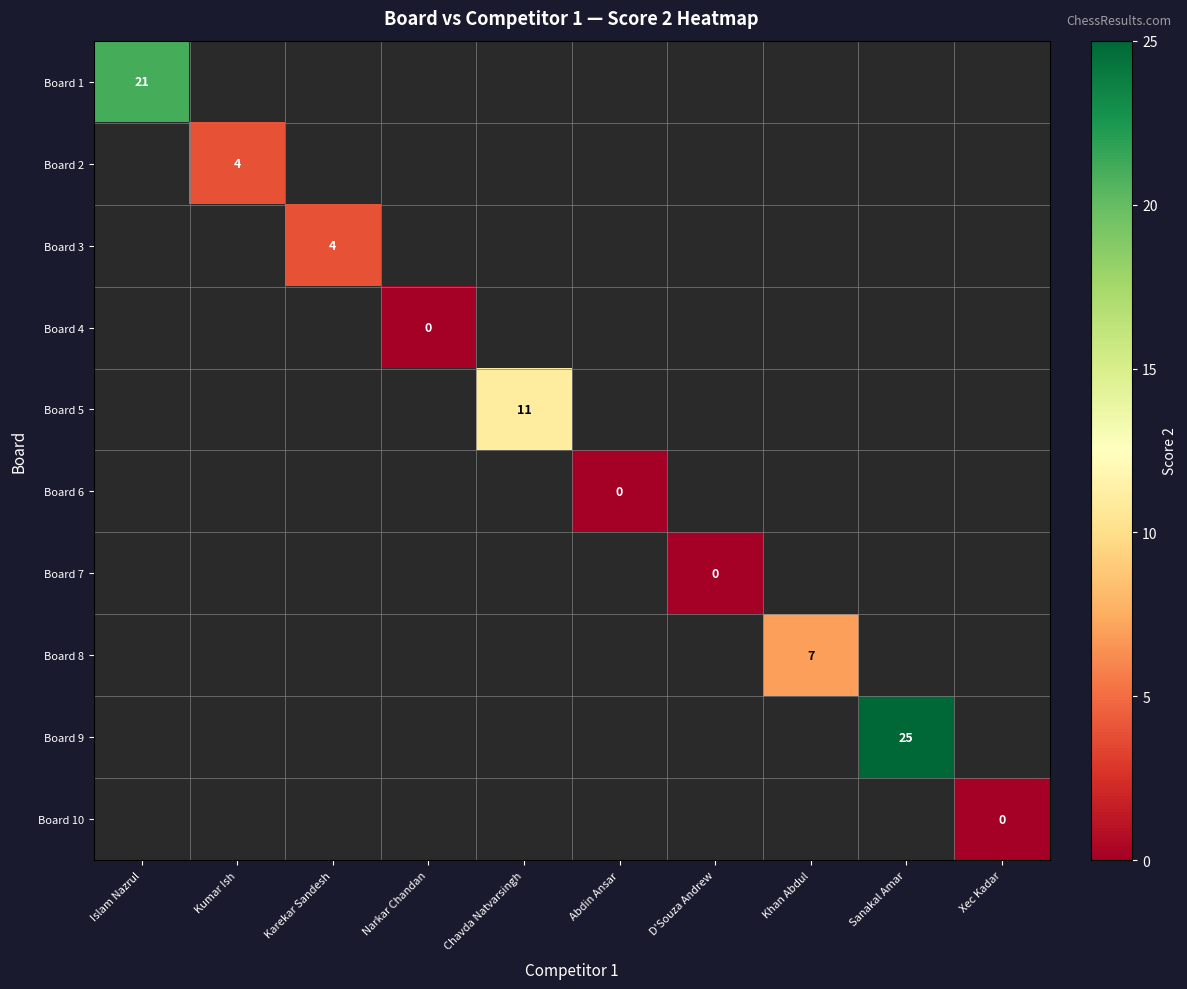

What is the maximum value shown in the chart?

25.0